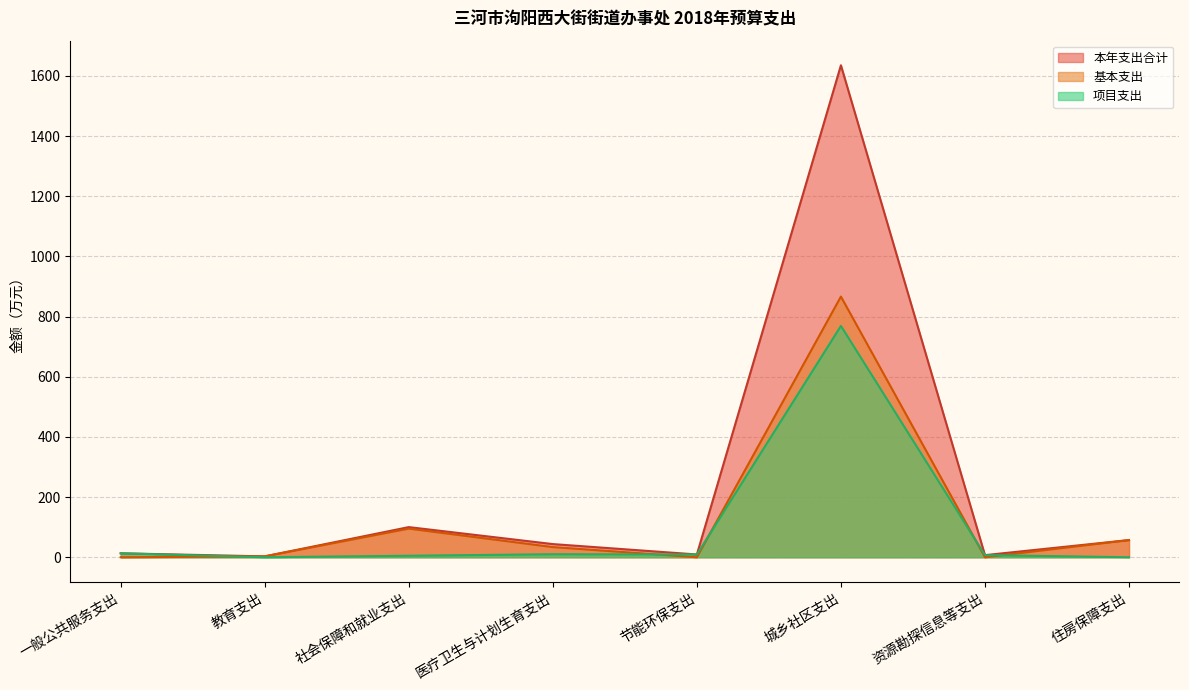

True or false: 基本支出 and 本年支出合计 cross at least once.

False